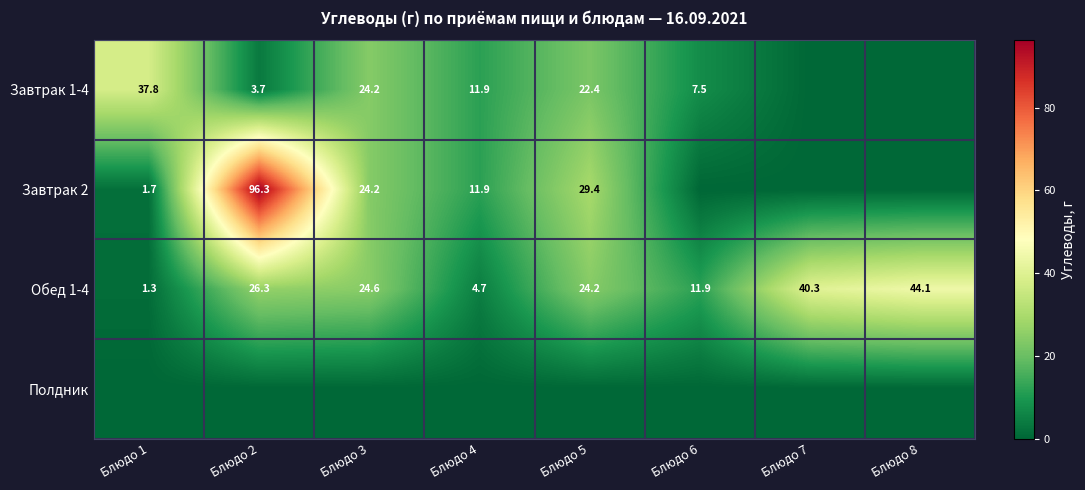

The value of Завтрак 2 at Блюдо 2 is 96.3. True or false?

True